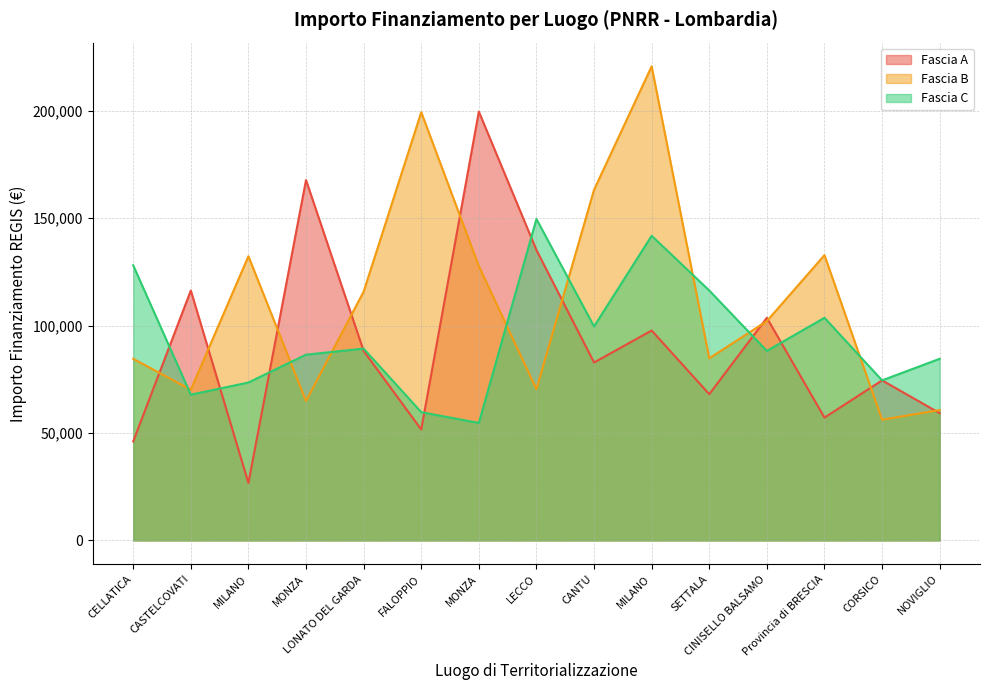

Reading left to right, what are all the values shown in this chart?

Fascia A: CELLATICA=46044.5	CASTELCOVATI=116324.6	MILANO=26730.0	MONZA=167724.8	LONATO DEL GARDA=88213.8	FALOPPIO=51620.1	MONZA=199567.7	LECCO=135157.2	CANTU=82798.6	MILANO=97694.9	SETTALA=68057.8	CINISELLO BALSAMO=103619.9	Provincia di BRESCIA=57160.7	CORSICO=74486.0	NOVIGLIO=59229.0
Fascia B: CELLATICA=84538.8	CASTELCOVATI=70120.9	MILANO=132279.7	MONZA=64886.6	LONATO DEL GARDA=115789.8	FALOPPIO=199303.9	MONZA=127674.8	LECCO=70397.4	CANTU=163198.8	MILANO=220663.0	SETTALA=84744.5	CINISELLO BALSAMO=102092.5	Provincia di BRESCIA=132781.0	CORSICO=56181.6	NOVIGLIO=60687.8
Fascia C: CELLATICA=128032.6	CASTELCOVATI=67843.7	MILANO=73496.1	MONZA=86448.2	LONATO DEL GARDA=89266.3	FALOPPIO=59681.5	MONZA=54682.1	LECCO=149604.4	CANTU=99582.8	MILANO=141794.5	SETTALA=116324.6	CINISELLO BALSAMO=88213.8	Provincia di BRESCIA=103619.9	CORSICO=74486.0	NOVIGLIO=84538.8